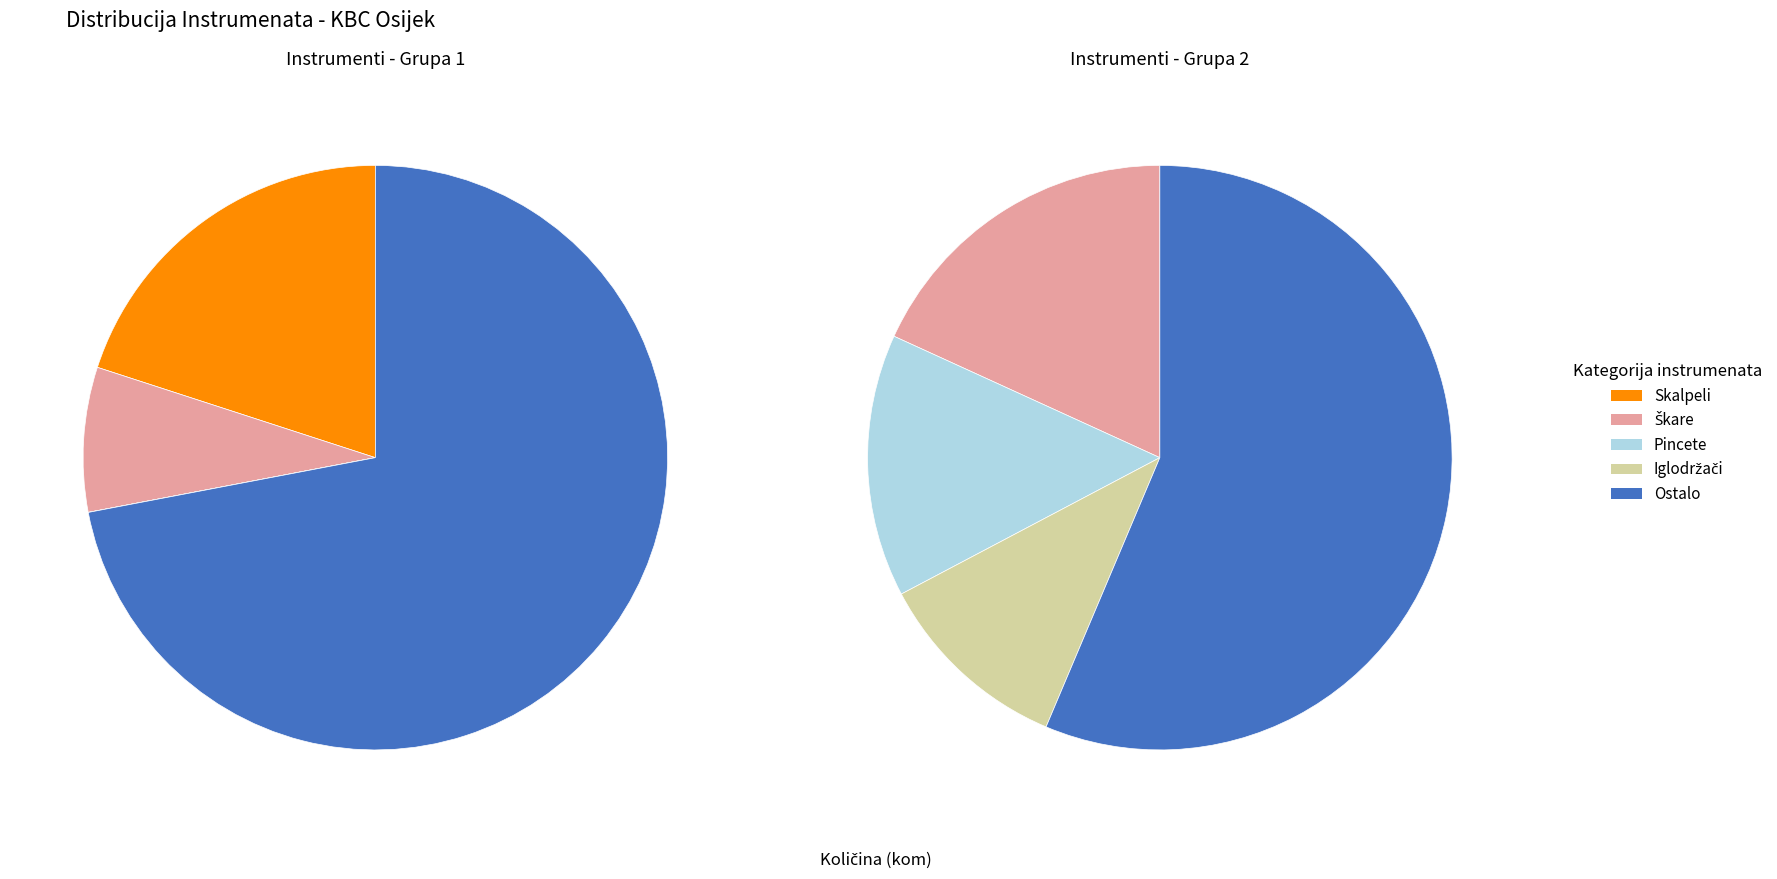

The Metzenbaum škare 180mm slice represents 18% of the pie. True or false?

True